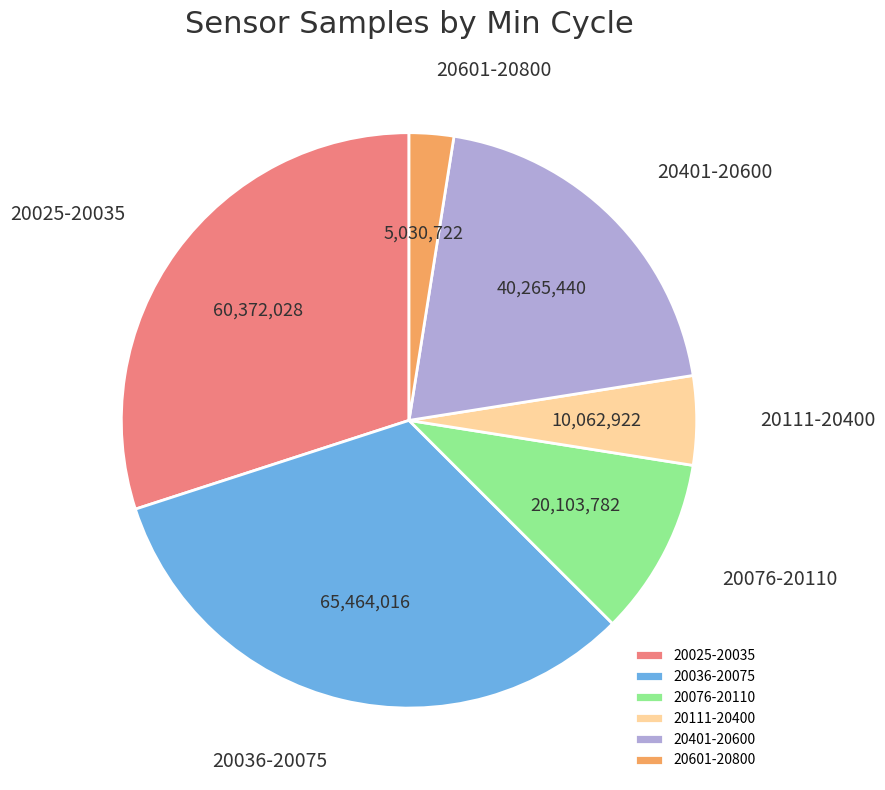

What is the largest slice in the pie chart?

20036-20075